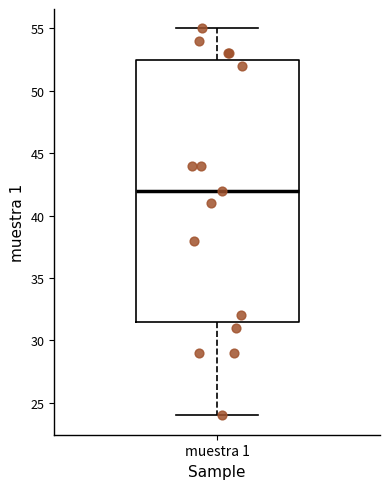

Read this box plot against the y-axis: the position of the median line, the range covered by the box, and the ends of both whiskers. The values are not printed on the chart, so give them approximately, as read against the axis.

median 42.0, box 31.5 to 52.5, whiskers 24.0 to 55.0